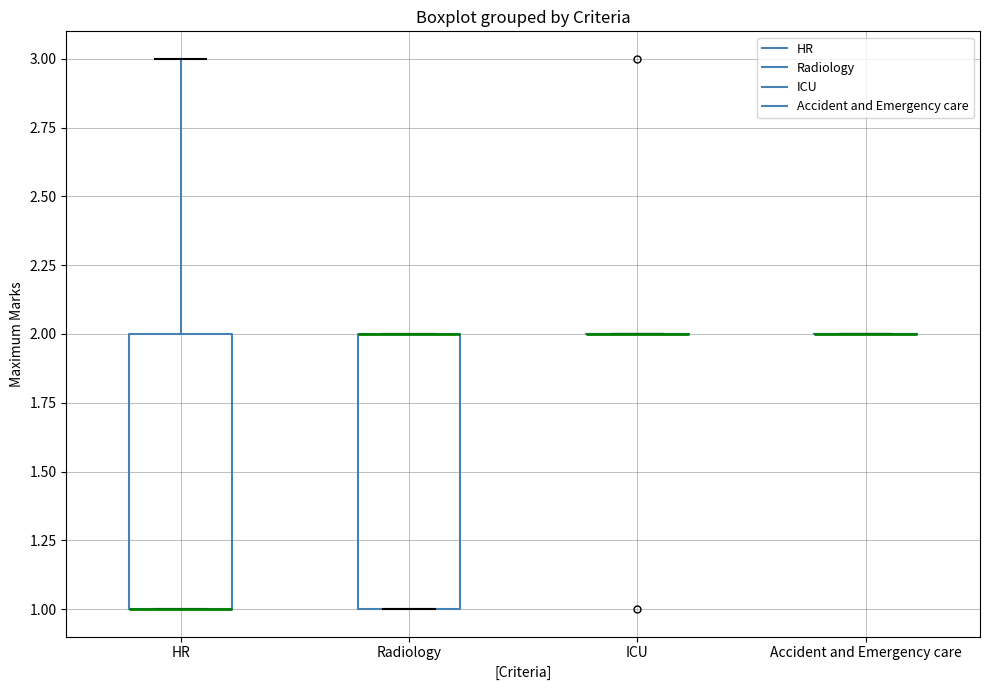

Reading left to right, transcribe this box plot: for each box, give where its median line is, the range the box spans, and where its two whiskers end, as read against the y-axis. The values are not printed on the chart, so give them approximately, as read against the axis.

HR: median 1 (drawn on the box's lower edge), box 1 to 2, whiskers 1 to 3
Radiology: median 2 (drawn on the box's upper edge), box 1 to 2, whiskers 1 to 2
ICU: box collapsed to a line at 2, whiskers 2 to 2
Accident and Emergency care: box collapsed to a line at 2, whiskers 2 to 2